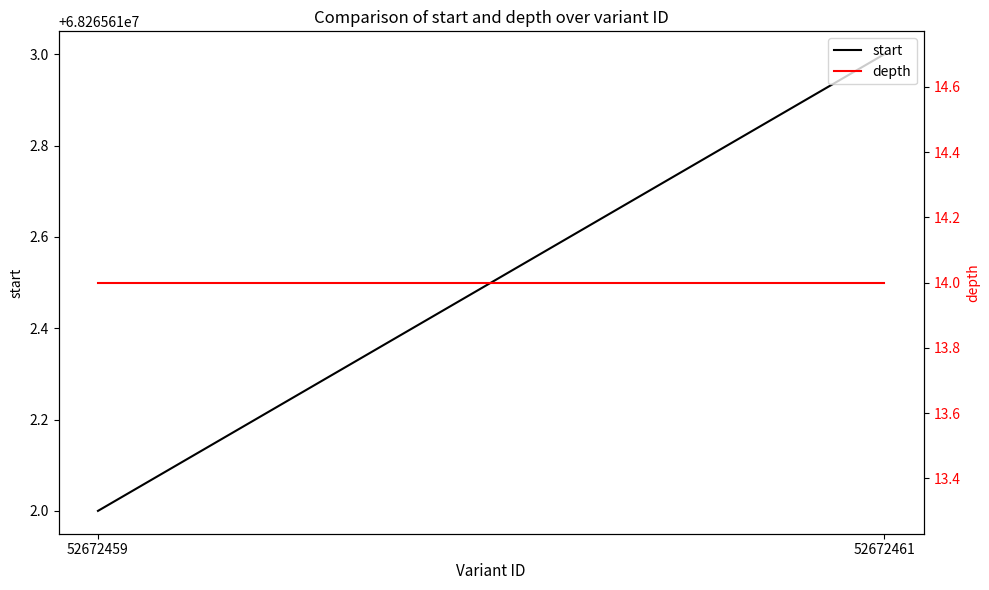

Does the chart have visible grid lines?

No